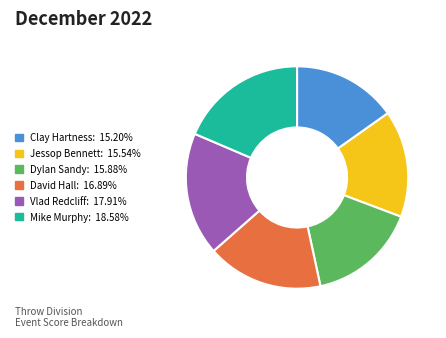

Is there any slice that represents more than half of the pie?

No